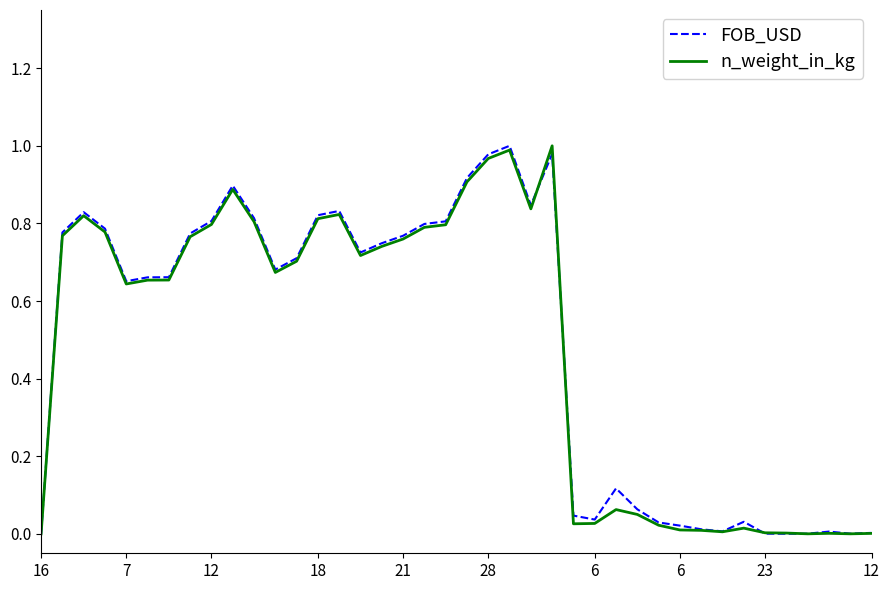

Which series has the largest range (max minus min)?

FOB_USD